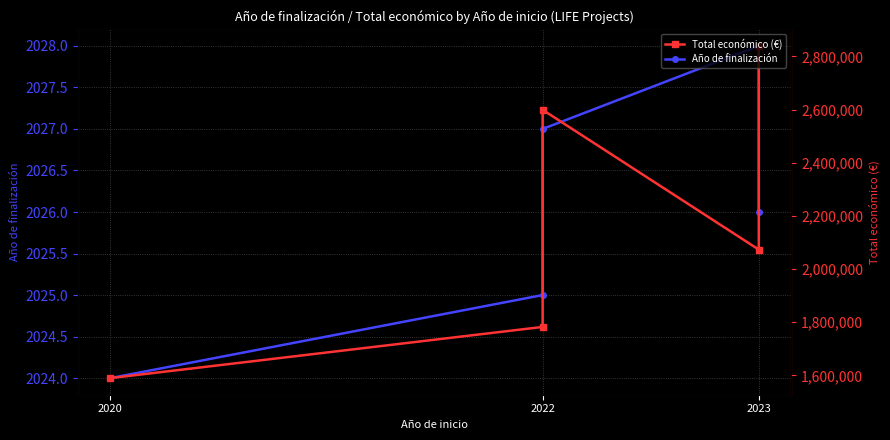

How many categories are shown in the chart?

5